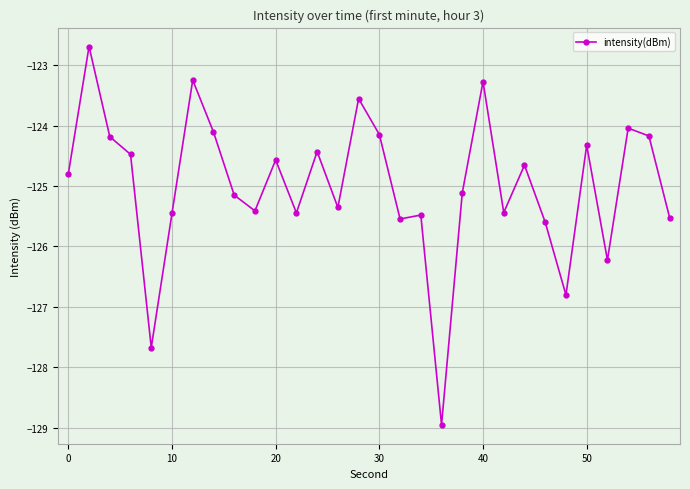

What is the value of the 11th point from the left?

-124.6